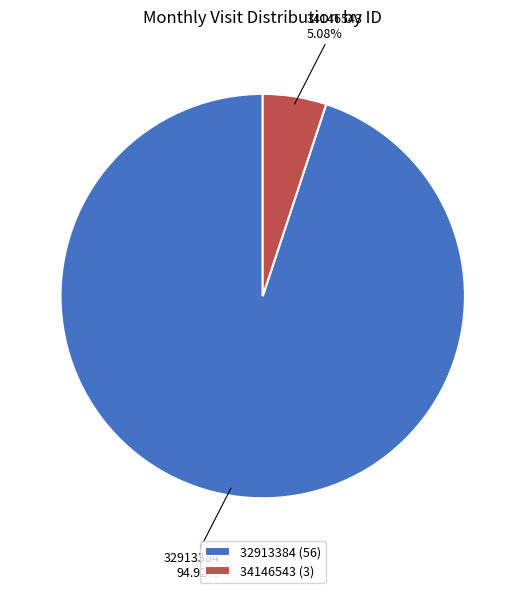

To the nearest percent, what is the combined percentage of 34146543 and 32913384?

100%